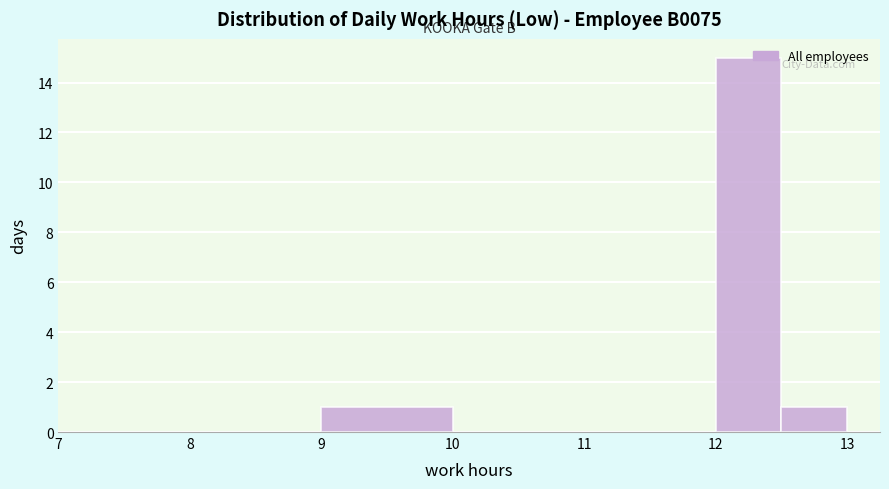

Which range on the x-axis has the tallest bar?

12.0 to 12.5